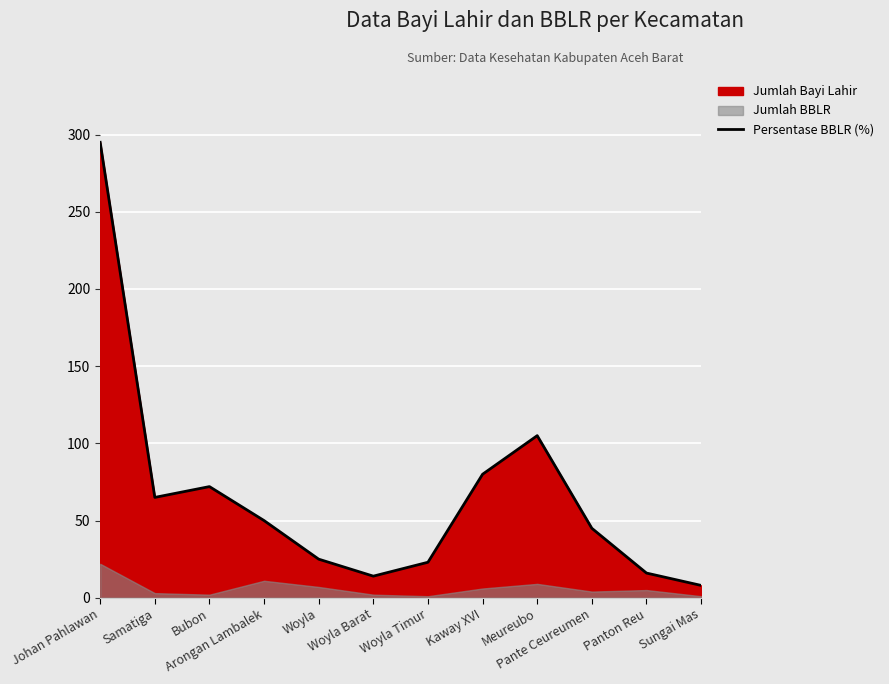

The chart shows a value of 295 at Johan Pahlawan. True or false?

True